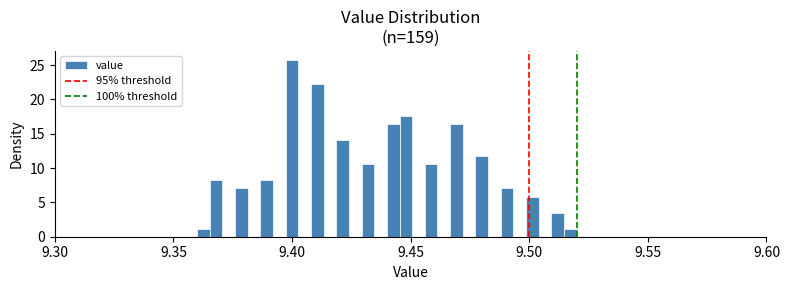

Read against the x-axis, roughly where is the centre of the tallest bar?

9.400